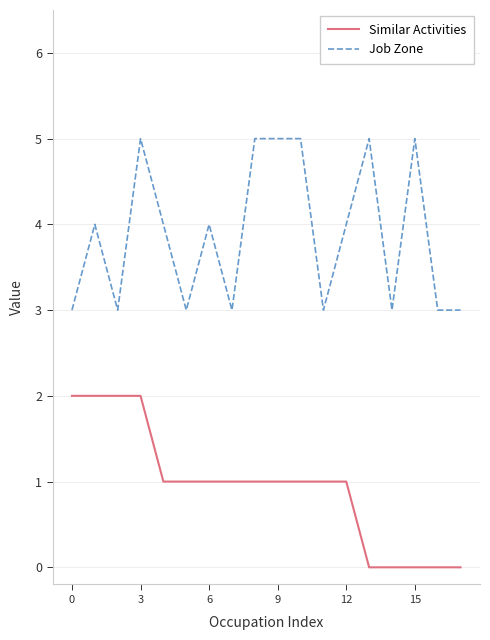

Reading left to right, extract all data points from this chart.

Similar Activities: 2	2	2	2	1	1	1	1	1	1	1	1	1	0	0	0	0	0
Job Zone: 3	4	3	5	4	3	4	3	5	5	5	3	4	5	3	5	3	3